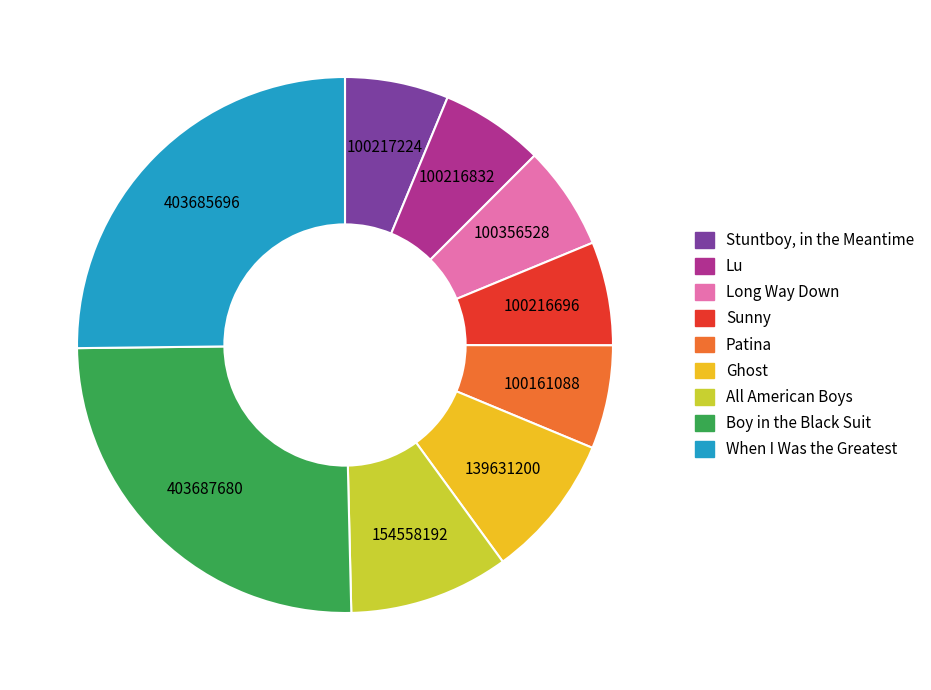

Between Stuntboy, in the Meantime and All American Boys, which is larger?

All American Boys